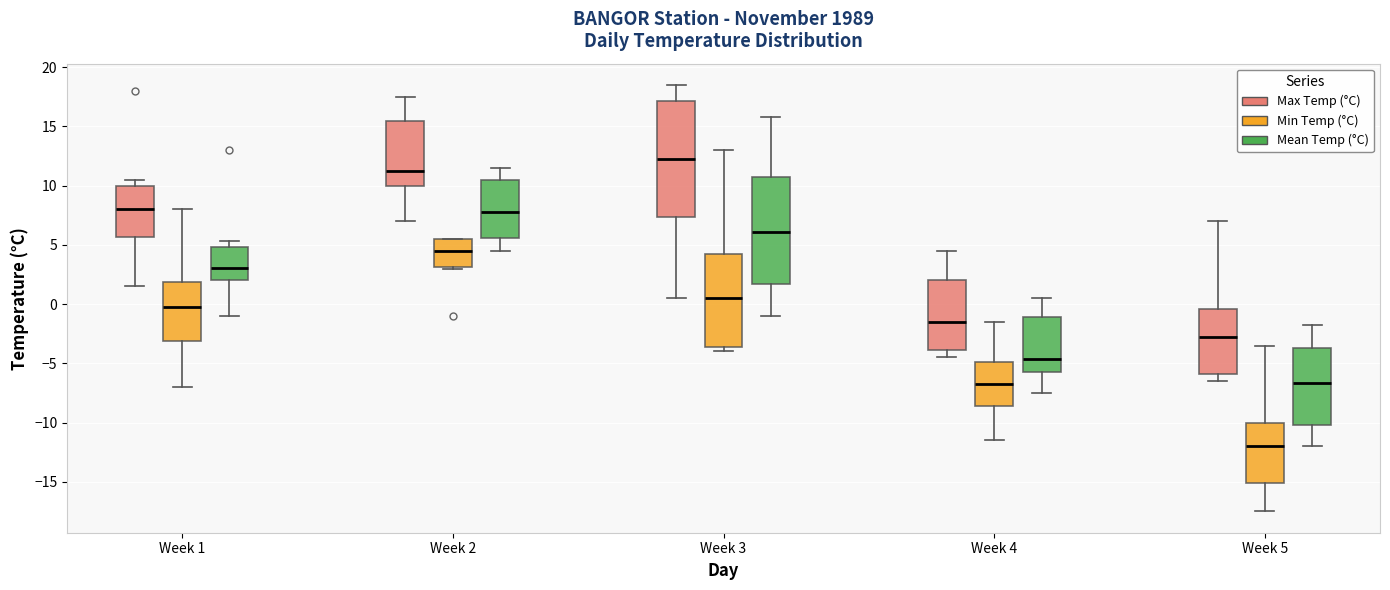

Reading left to right, transcribe this box plot: for each box, give where its median line is, the range the box spans, and where its two whiskers end, as read against the y-axis. The values are not printed on the chart, so give them approximately, as read against the axis.

Week 1 (Max Temp (°C)): median 8.0, box 5.5 to 10.0, whiskers 1.5 to 10.5
Week 1 (Min Temp (°C)): median 0.0, box -3.0 to 2.0, whiskers -7.0 to 8.0
Week 1 (Mean Temp (°C)): median 3.0, box 2.0 to 5.0, whiskers -1.0 to 5.5
Week 2 (Max Temp (°C)): median 11.5, box 10.0 to 15.5, whiskers 7.0 to 17.5
Week 2 (Min Temp (°C)): median 4.5, box 3.0 to 5.5, whiskers 3.0 to 5.5
Week 2 (Mean Temp (°C)): median 8.0, box 5.5 to 10.5, whiskers 4.5 to 11.5
Week 3 (Max Temp (°C)): median 12.5, box 7.5 to 17.0, whiskers 0.5 to 18.5
Week 3 (Min Temp (°C)): median 0.5, box -3.5 to 4.5, whiskers -4.0 to 13.0
Week 3 (Mean Temp (°C)): median 6.0, box 1.5 to 10.5, whiskers -1.0 to 16.0
Week 4 (Max Temp (°C)): median -1.5, box -4.0 to 2.0, whiskers -4.5 to 4.5
Week 4 (Min Temp (°C)): median -6.5, box -8.5 to -5.0, whiskers -11.5 to -1.5
Week 4 (Mean Temp (°C)): median -4.5, box -5.5 to -1.0, whiskers -7.5 to 0.5
Week 5 (Max Temp (°C)): median -2.5, box -6.0 to -0.5, whiskers -6.5 to 7.0
Week 5 (Min Temp (°C)): median -12.0, box -15.0 to -10.0, whiskers -17.5 to -3.5
Week 5 (Mean Temp (°C)): median -6.5, box -10.0 to -3.5, whiskers -12.0 to -2.0